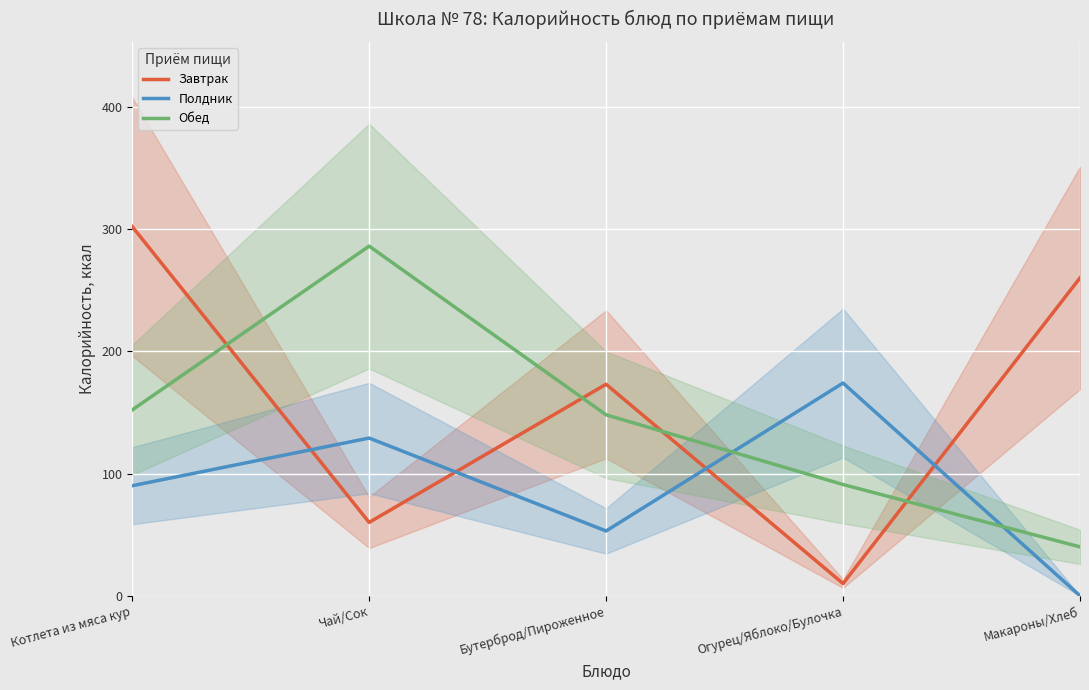

True or false: Завтрак has more than 0 interior local peaks.

True